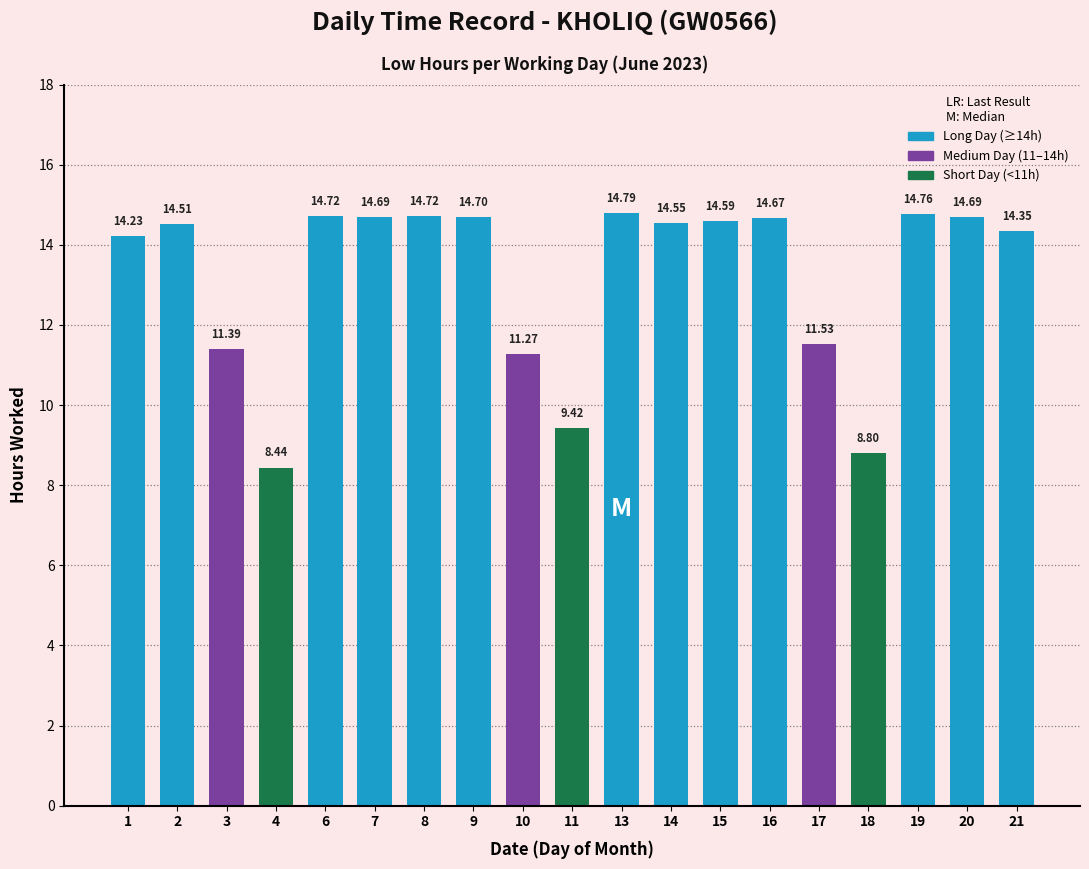

What is the smallest value displayed?

8.4